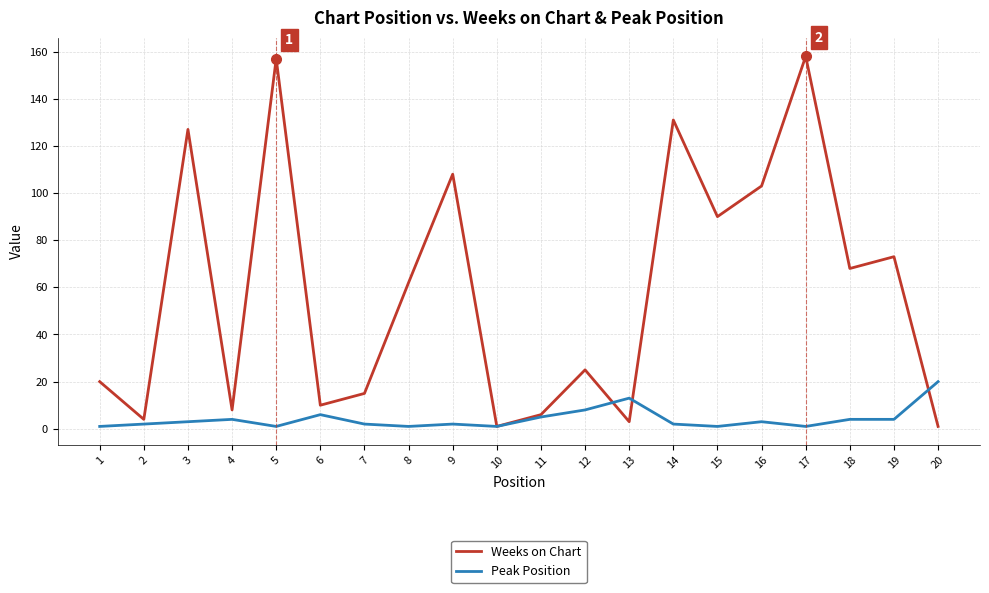

Reading right to left, extract all data points from this chart.

Weeks on Chart: 1	73	68	158	103	90	131	3	25	6	1	108	62	15	10	157	8	127	4	20
Peak Position: 20	4	4	1	3	1	2	13	8	5	1	2	1	2	6	1	4	3	2	1